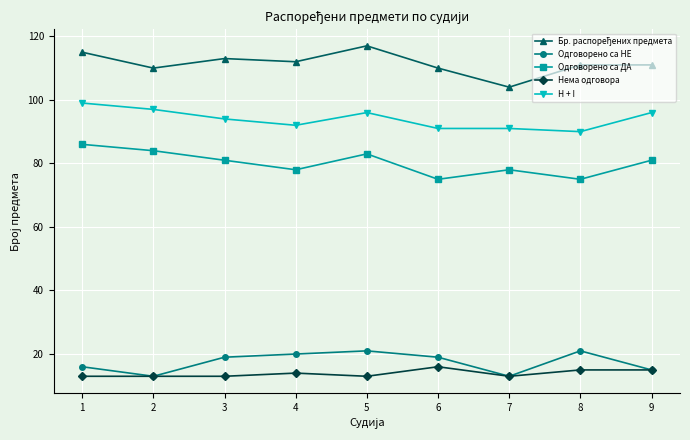

How many values in the H + I series are below 94?

4